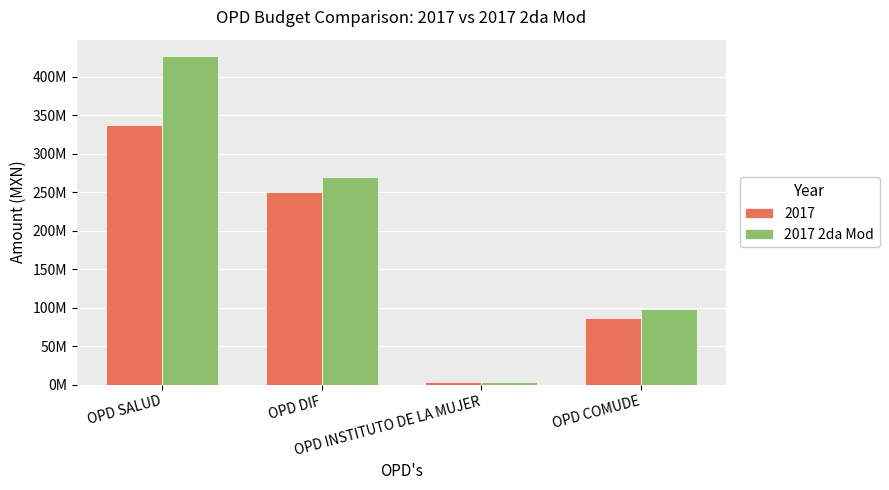

Are the bars grouped side by side (vs. stacked)?

Yes